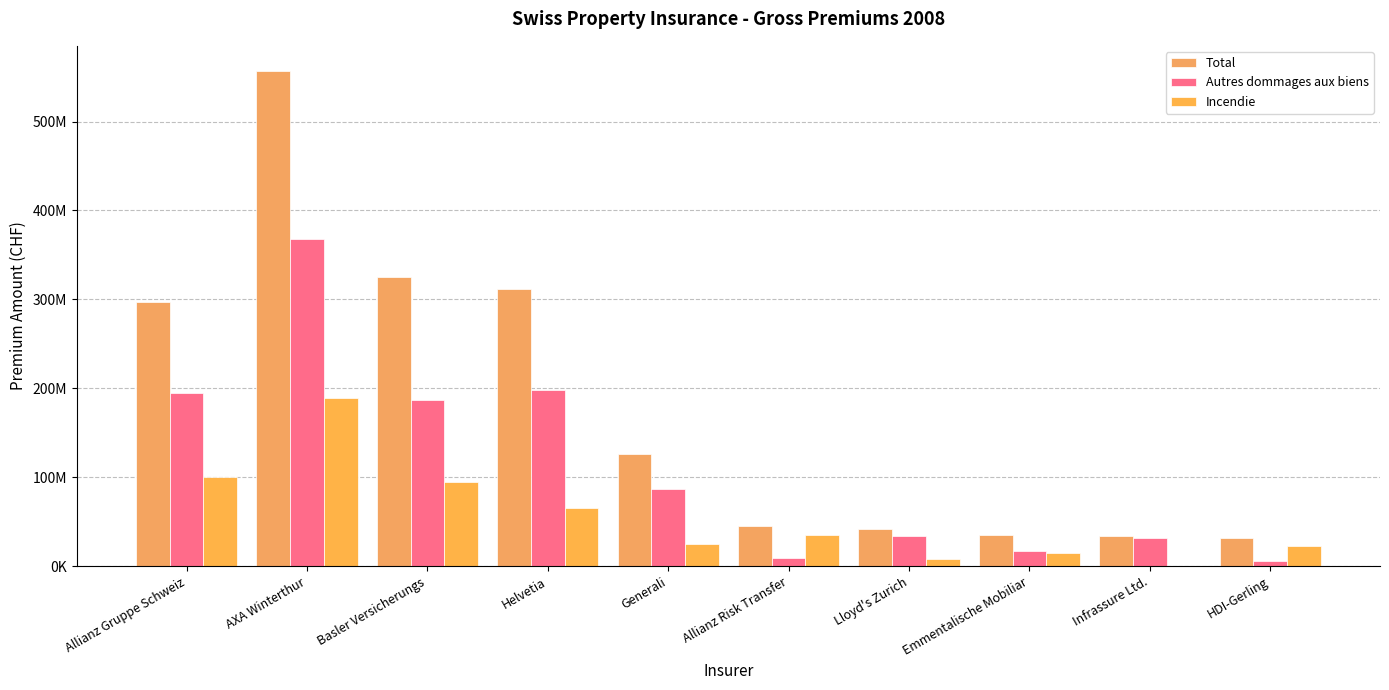

Reading right to left, what are all the values shown in this chart?

Total: HDI-Gerling=31755299	Infrassure Ltd.=33948647	Emmentalische Mobiliar=35358227	Lloyd's Zurich=41994995	Allianz Risk Transfer=44643881	Generali=126118486	Helvetia=311272175	Basler Versicherungs=324777233	AXA Winterthur=557312166	Allianz Gruppe Schweiz=297430565
Autres dommages aux biens: HDI-Gerling=5548966	Infrassure Ltd.=32006991	Emmentalische Mobiliar=16622114	Lloyd's Zurich=34119416	Allianz Risk Transfer=8619896	Generali=86441783	Helvetia=198635388	Basler Versicherungs=186634716	AXA Winterthur=368298138	Allianz Gruppe Schweiz=194562547
Incendie: HDI-Gerling=22790755	Infrassure Ltd.=0	Emmentalische Mobiliar=15222972	Lloyd's Zurich=7603586	Allianz Risk Transfer=35364179	Generali=24523370	Helvetia=65323157	Basler Versicherungs=94815181	AXA Winterthur=189014028	Allianz Gruppe Schweiz=100132999